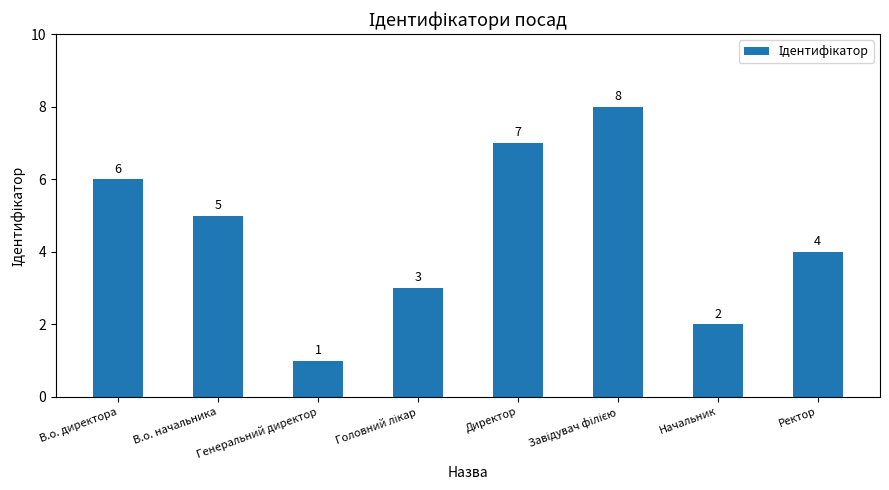

How many bars are there in total?

8